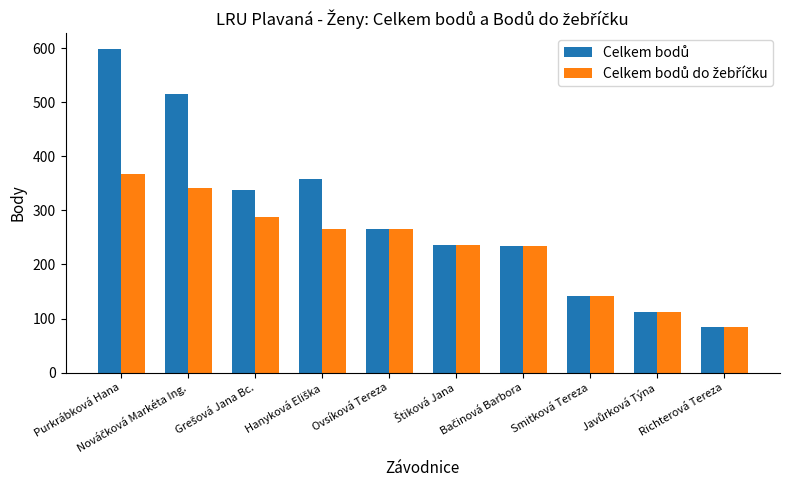

At how many categories does at least one series exceed 212?

7